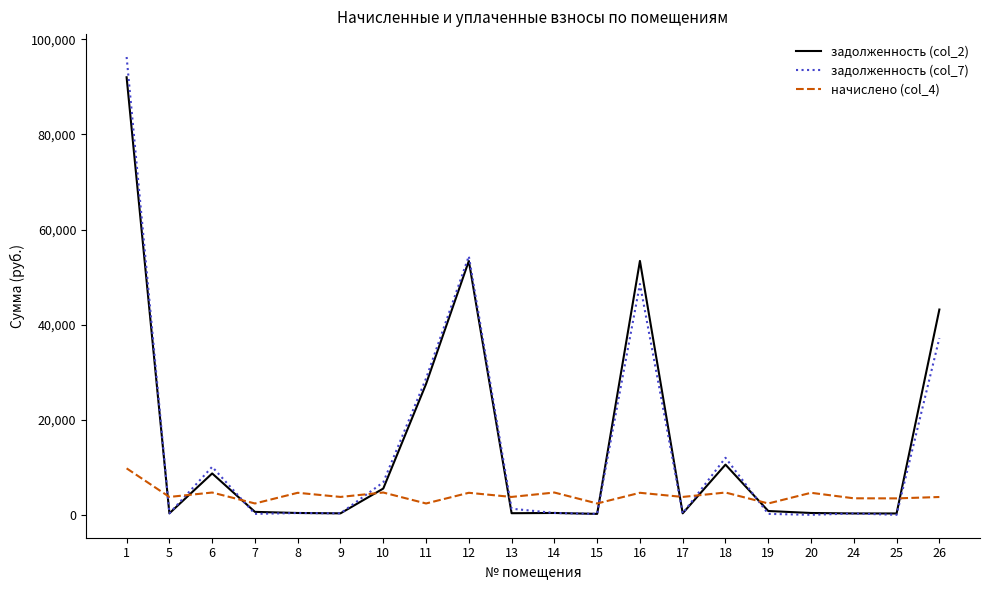

Rank the series at 16 from highest to lowest value.

задолженность (col_2), задолженность (col_7), начислено (col_4)